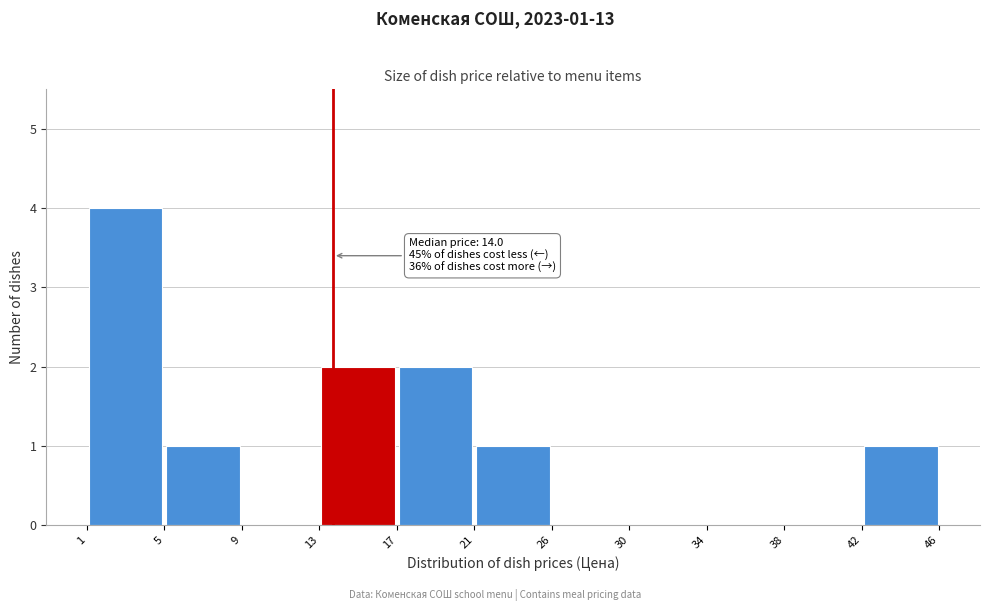

Which range on the x-axis has the tallest bar?

1 to 5